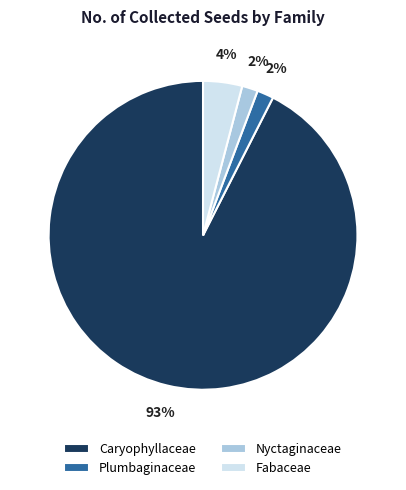

Which has a higher value, Fabaceae or Plumbaginaceae?

Fabaceae